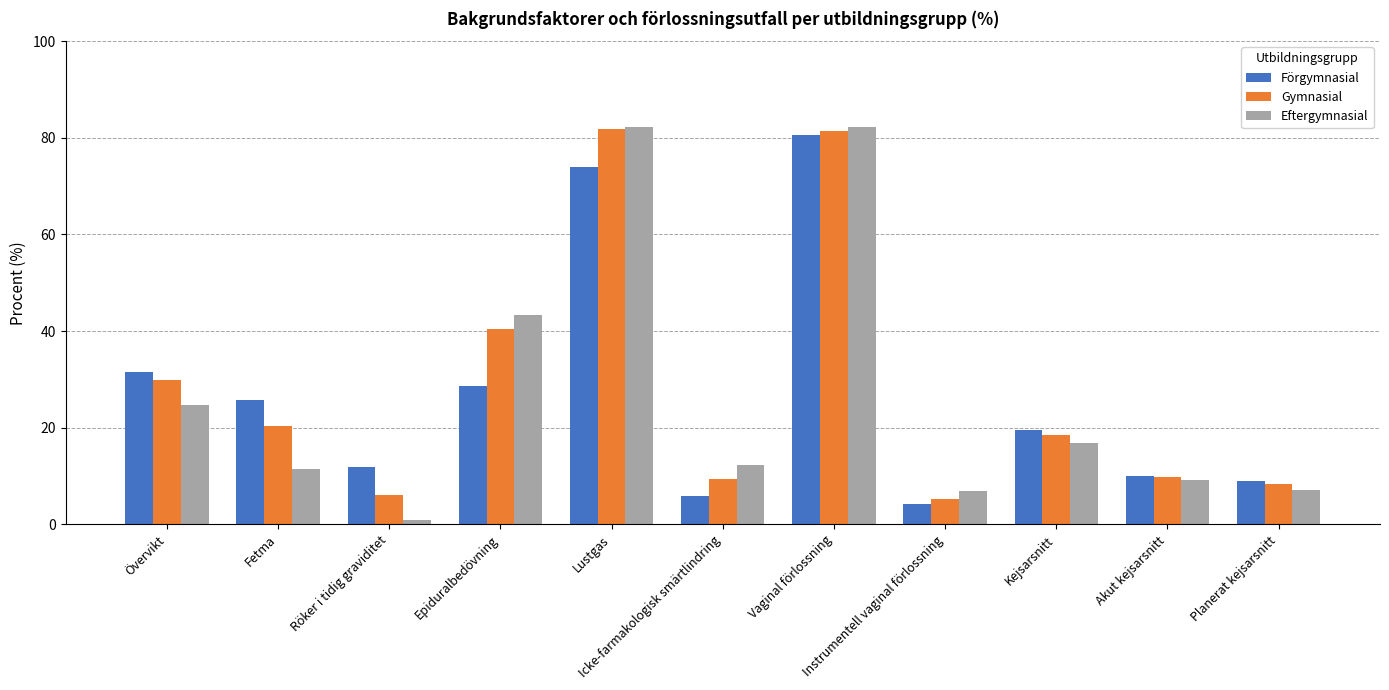

What is the sum of all Förgymnasial values?

300.4